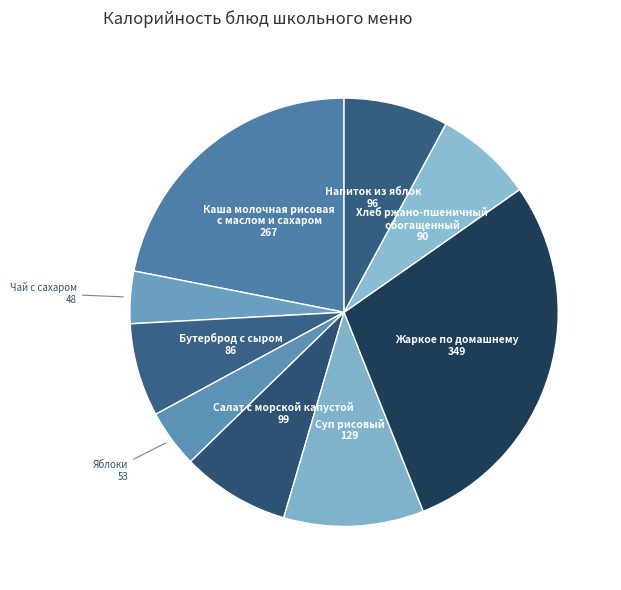

How many segments does this pie chart have?

9